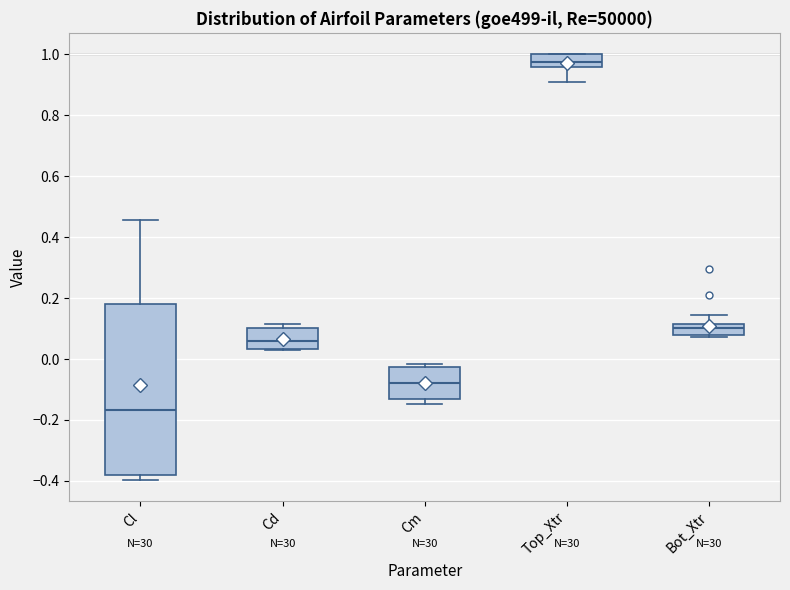

Which box has the lowest median line?

Cl